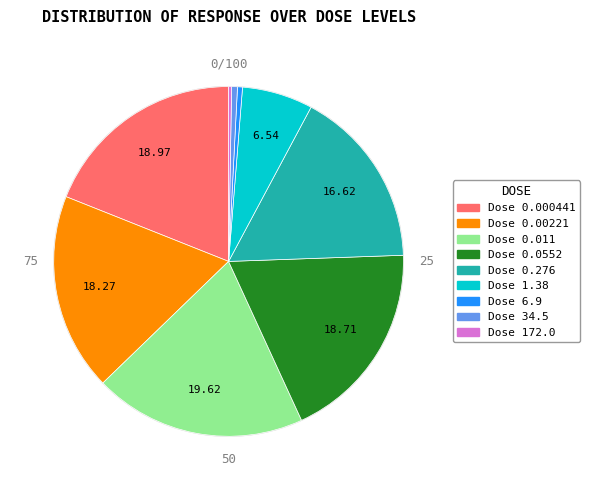

Combined, do Dose 0.011 and Dose 6.9 account for over 50%?

No